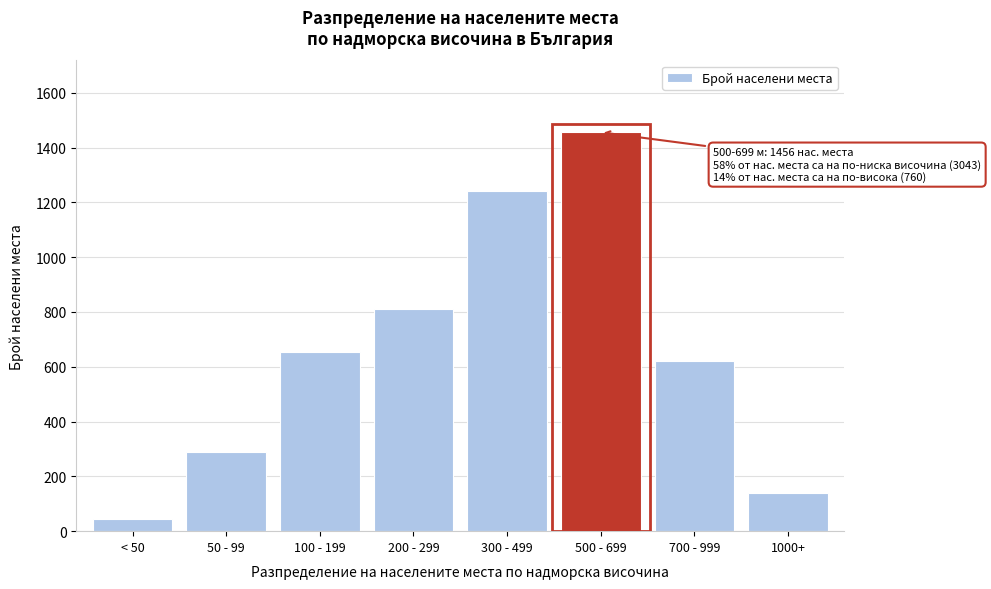

Reading left to right, extract all data points from this chart.

45	289	654	812	1243	1456	621	139